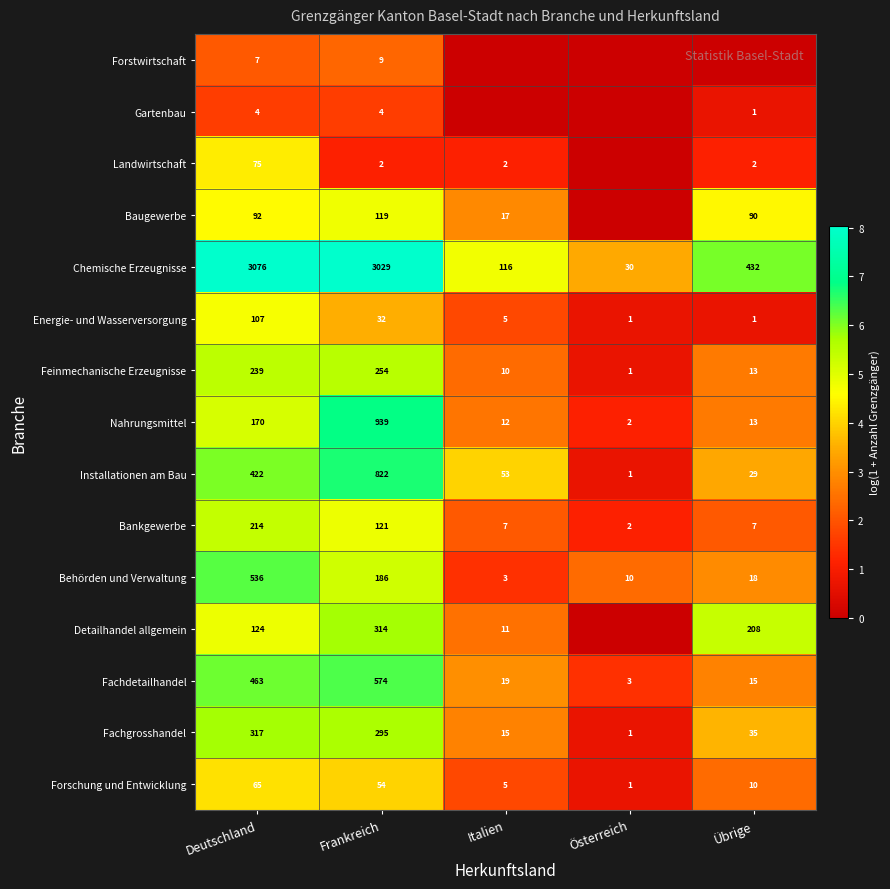

How many data points in Installationen am Bau are less than 53?

2